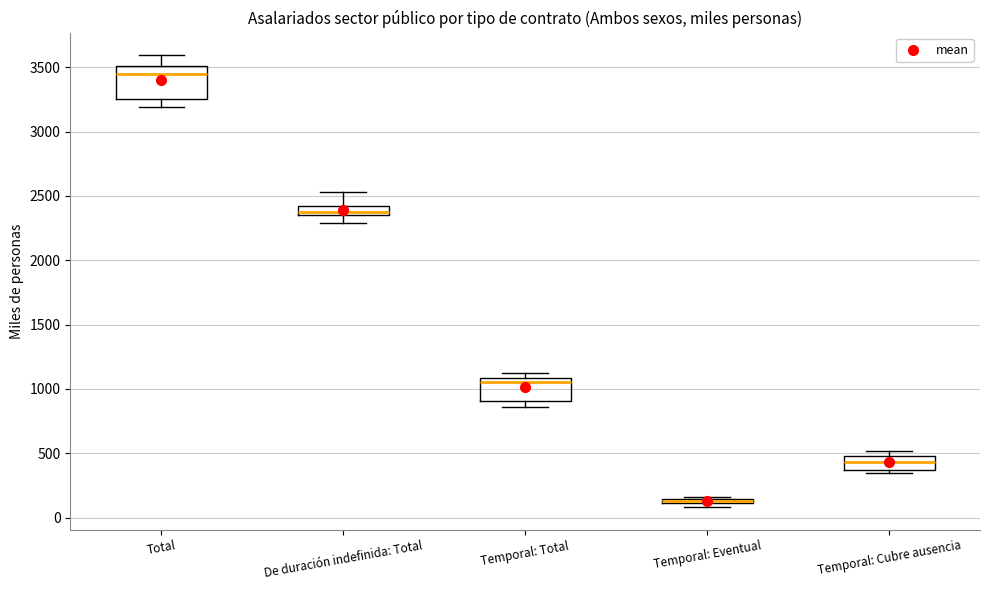

Which box is the tallest, from its lower edge to its upper edge?

Total